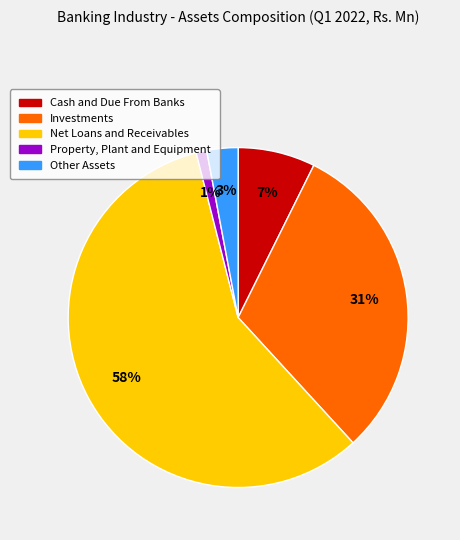

Which has a higher value, Cash and Due From Banks or Other Assets?

Cash and Due From Banks